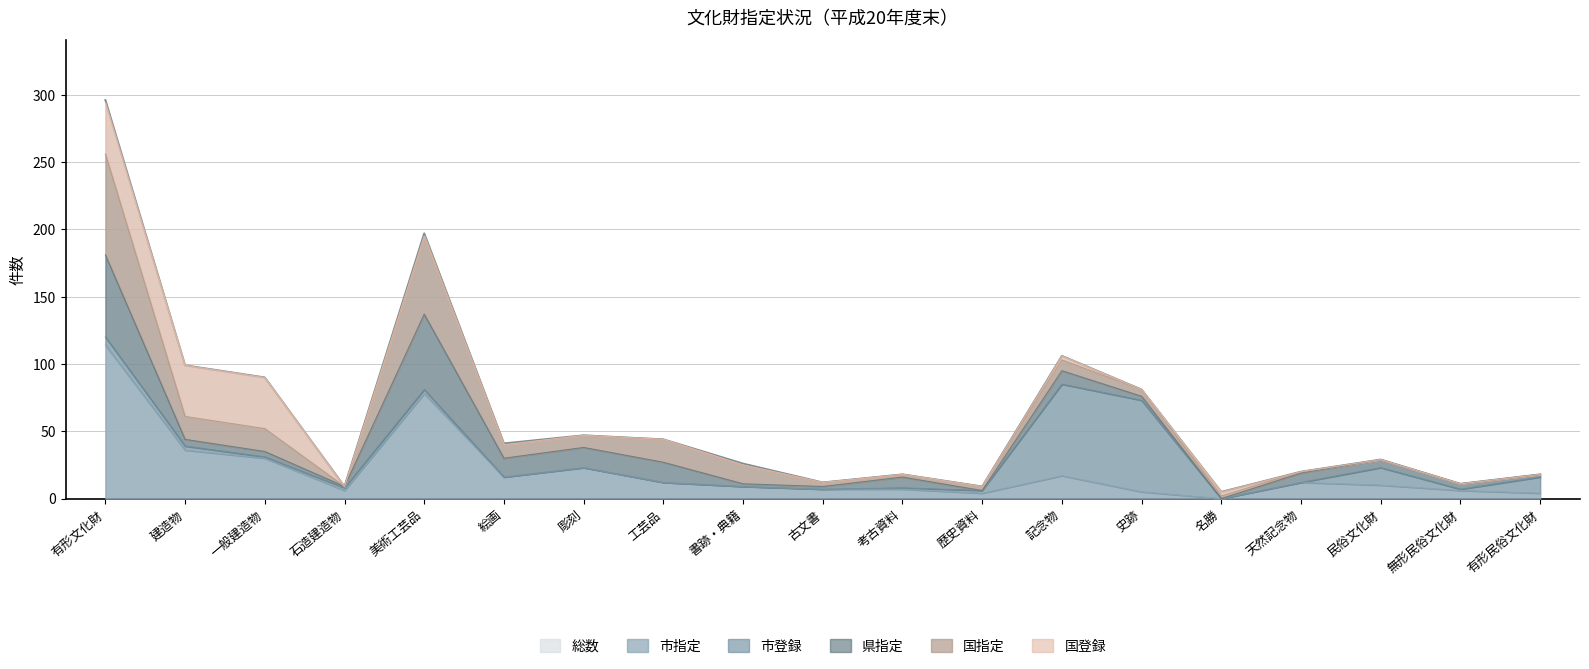

List the labels in order of 国登録 value, smallest first.

石造建造物, 美術工芸品, 絵画, 彫刻, 工芸品, 書跡・典籍, 古文書, 考古資料, 歴史資料, 史跡, 天然記念物, 民俗文化財, 無形民俗文化財, 有形民俗文化財, 記念物, 名勝, 有形文化財, 建造物, 一般建造物